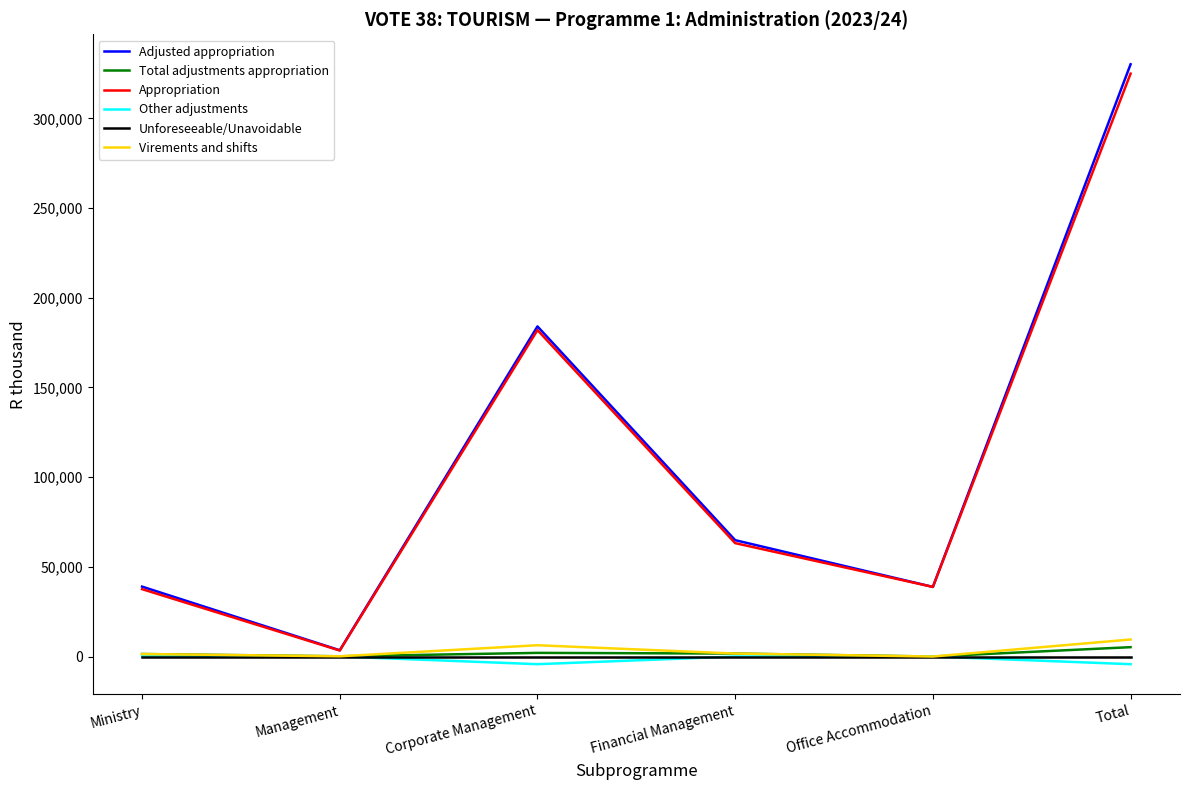

At which category is the sum across all series the highest?

Total